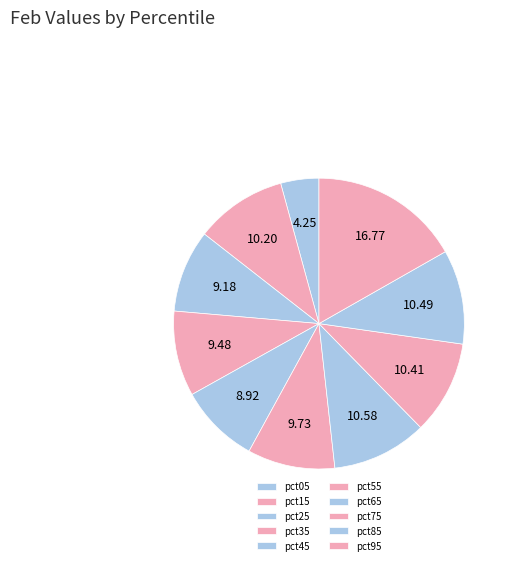

Which category has the biggest portion of the pie?

pct95